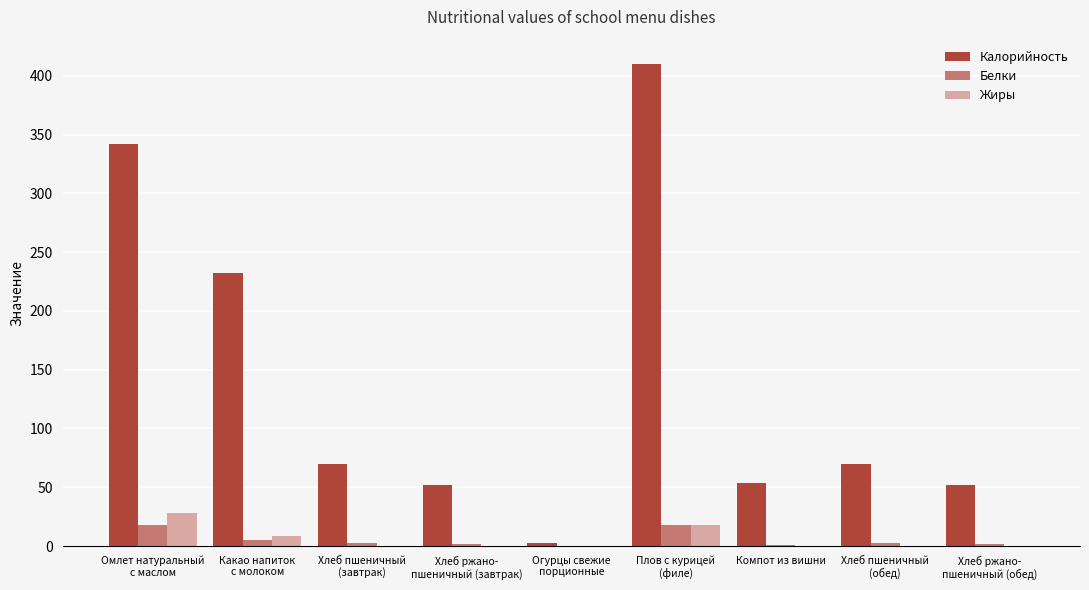

The value of Калорийность at Хлеб ржано-
пшеничный (завтрак) is 92.2. True or false?

False